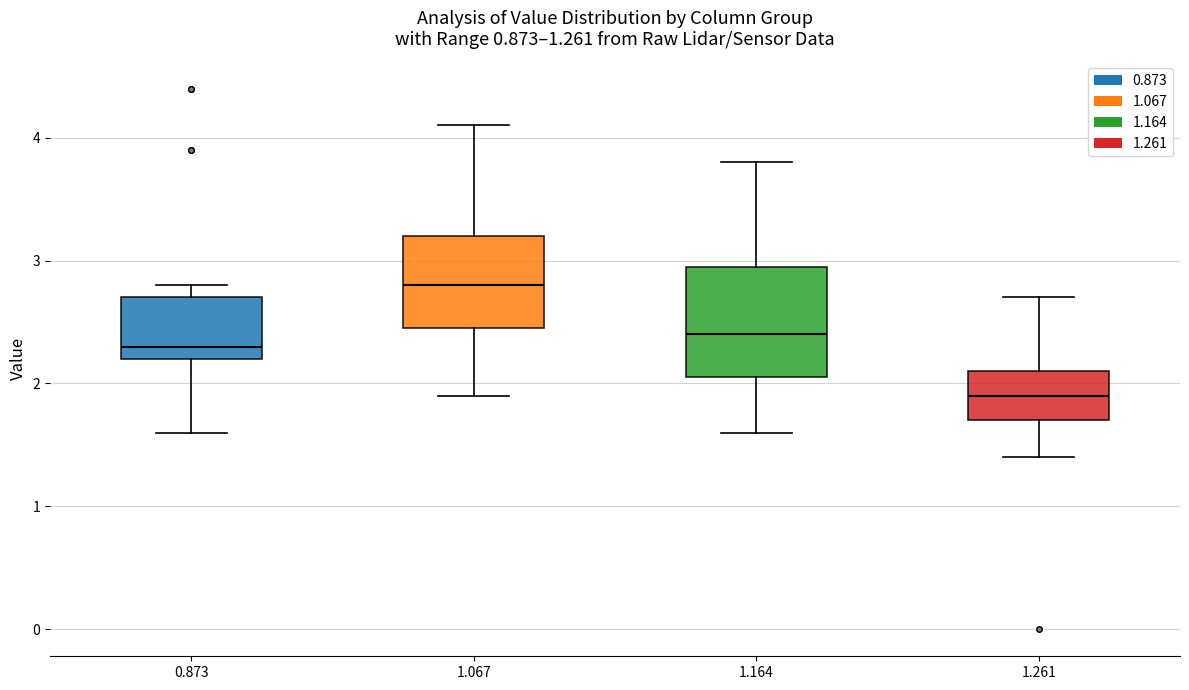

Comparing the boxes themselves (not the whiskers), which one is the tallest?

1.164